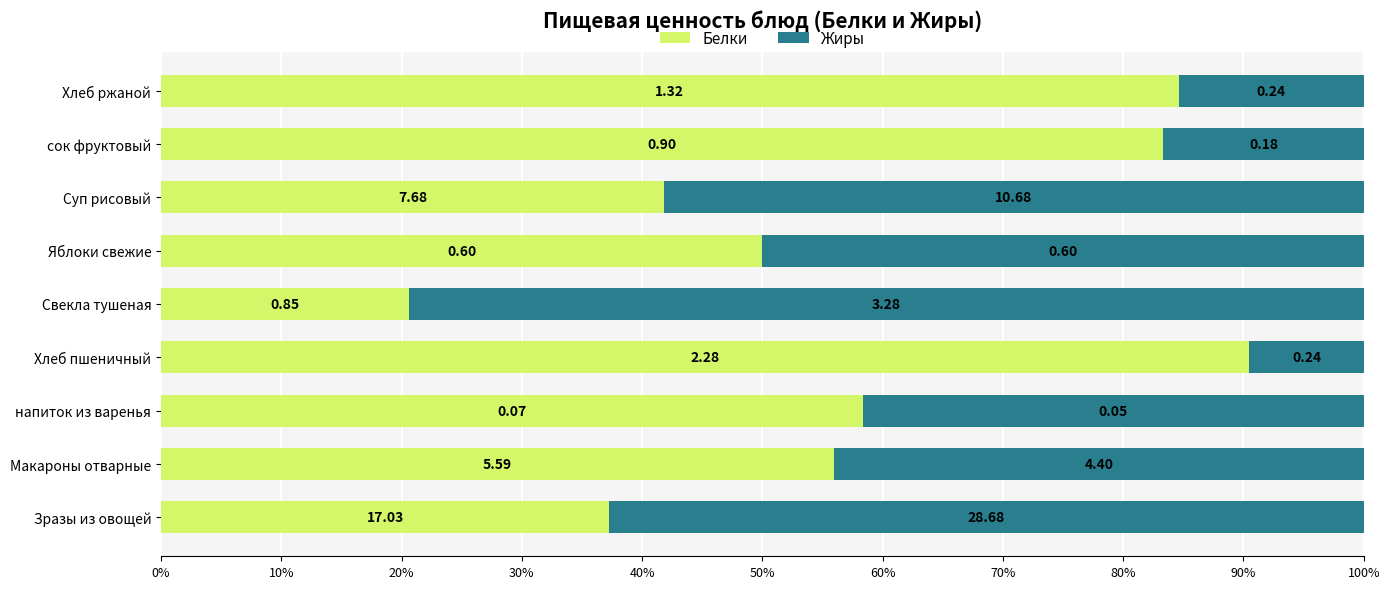

At how many categories does at least one series exceed 0?

9